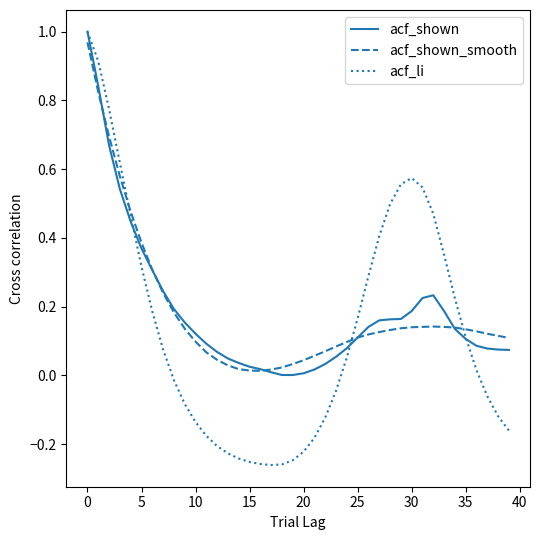

Which series has the widest spread of values?

acf_li